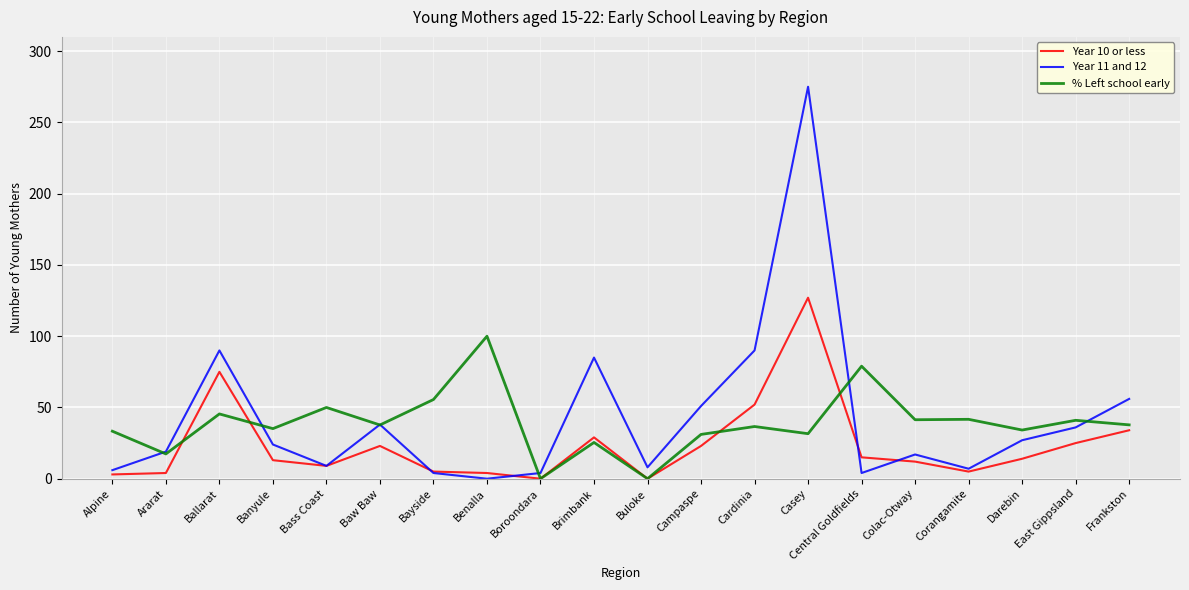

What are all the series names shown in the legend?

Year 10 or less, Year 11 and 12, % Left school early